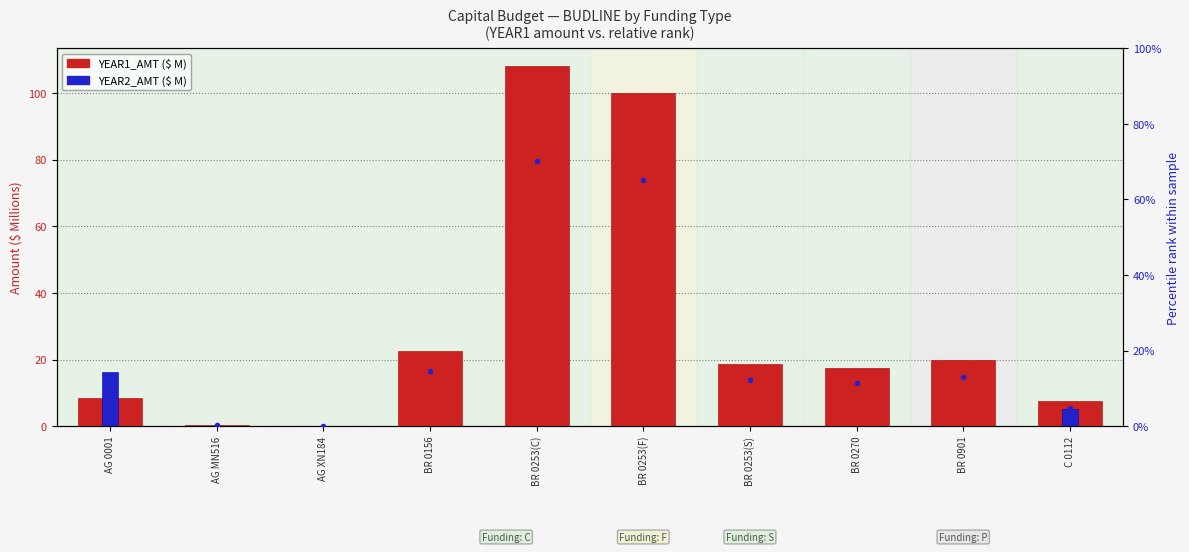

What position from the left is BR 0901?

9